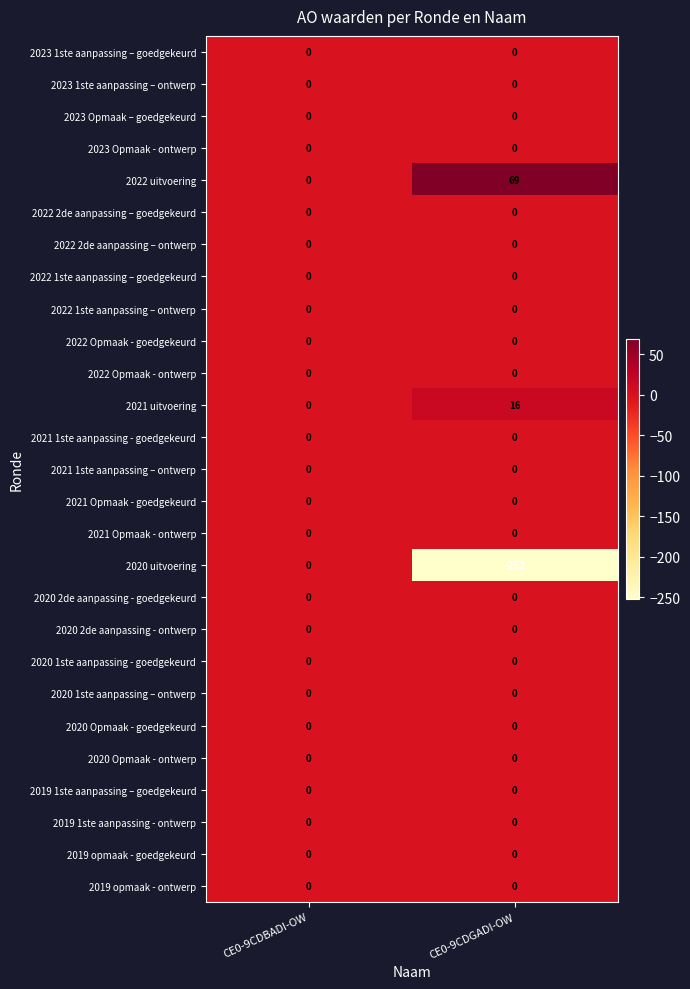

At which category is the sum across all series the highest?

CE0-9CDBADI-OW